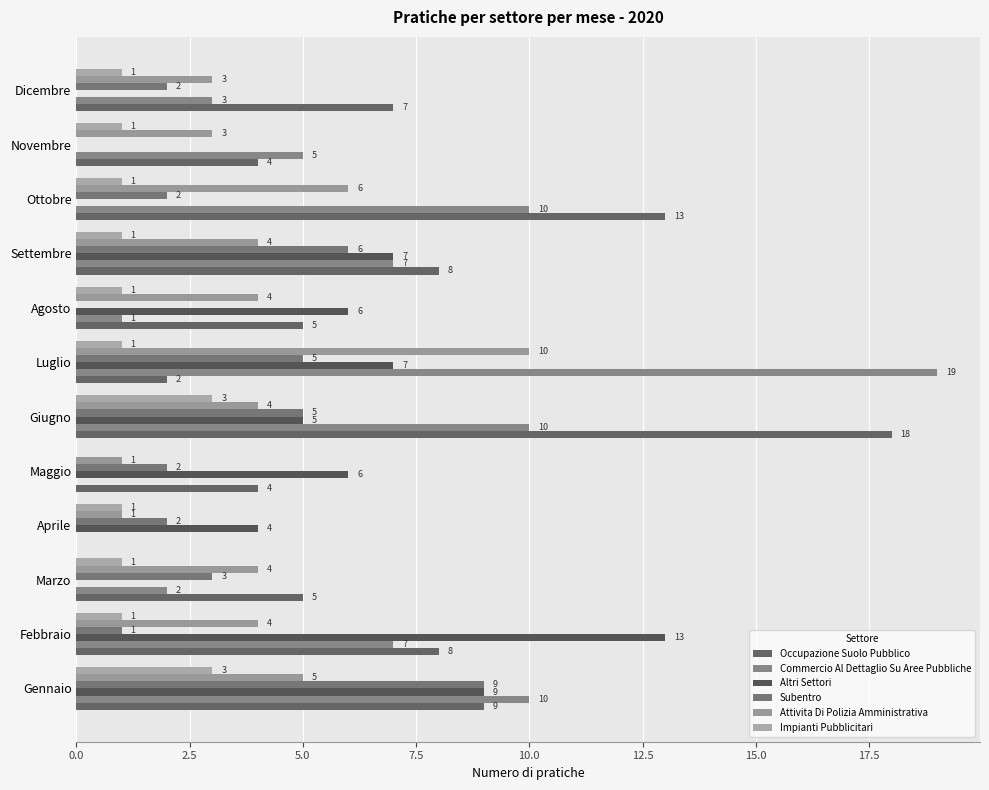

How many values in Impianti Pubblicitari are above zero?

11